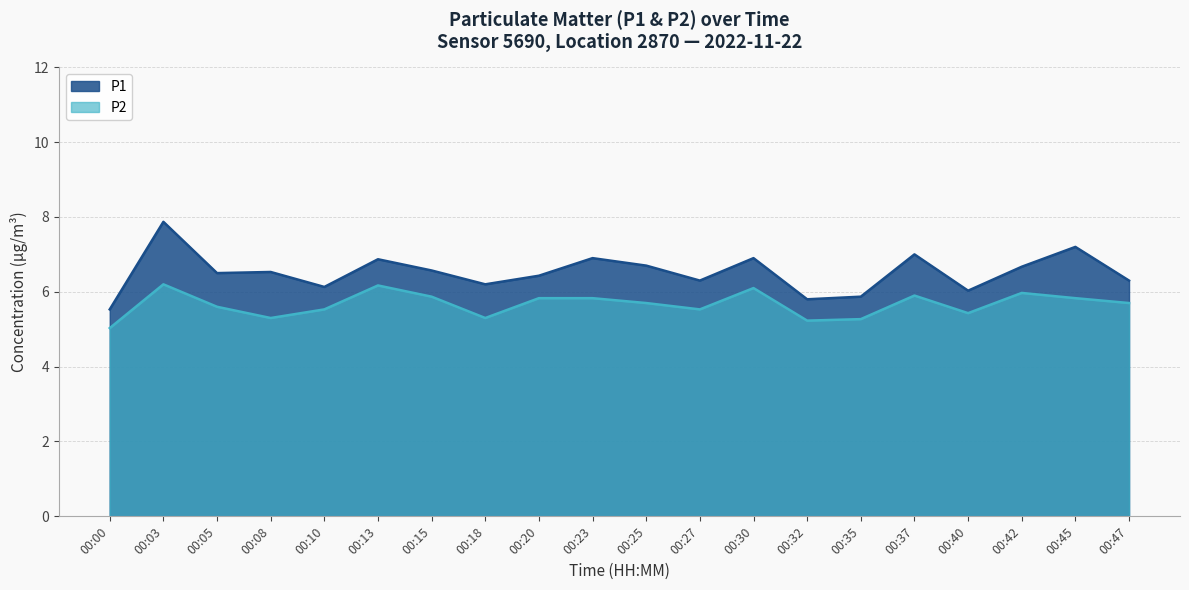

What are all the series names shown in the legend?

P1, P2